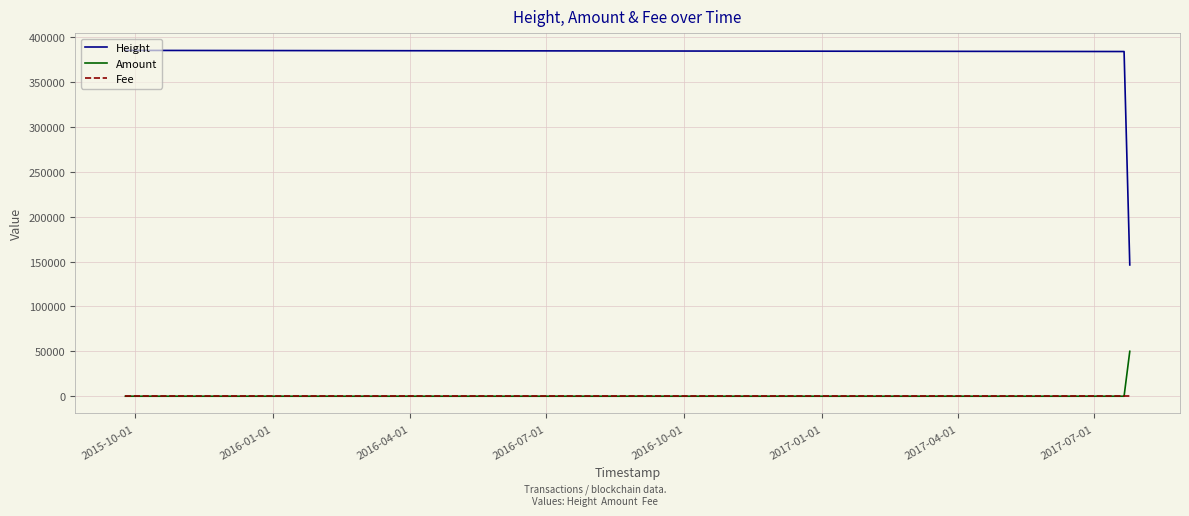

List the series in order of their peak value, lowest first.

Fee, Amount, Height